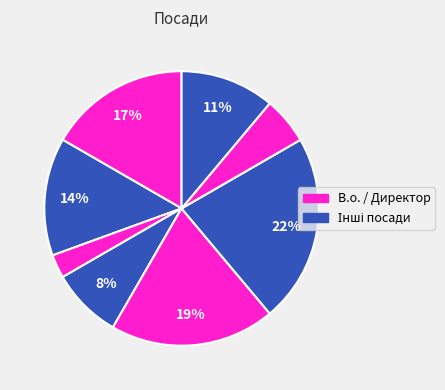

Is there a majority slice in this chart?

No